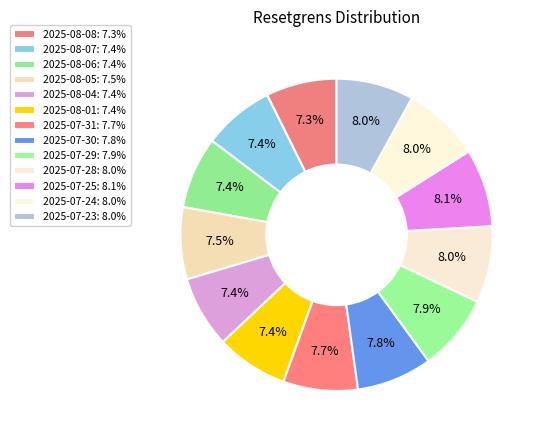

Is it true that 2025-08-07 is 7% of the pie?

True